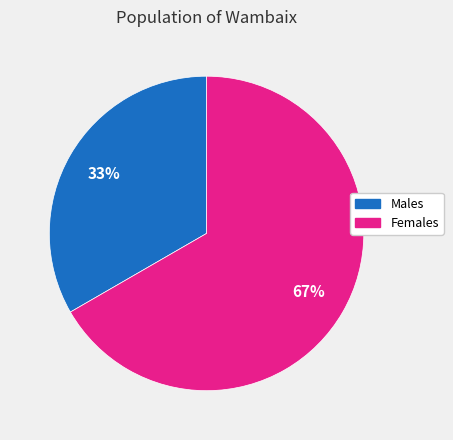

To the nearest percent, what is the combined percentage of Females and Males?

100%